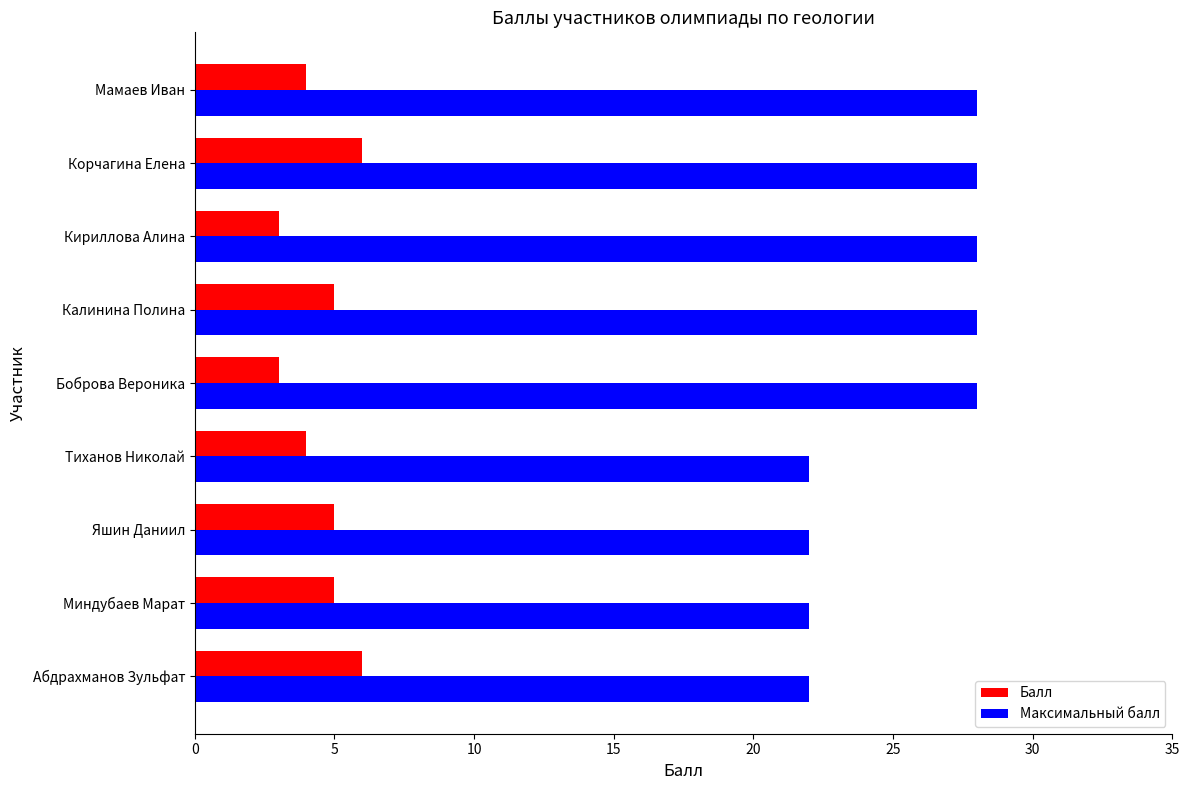

At which category is the sum across all series the highest?

Корчагина Елена